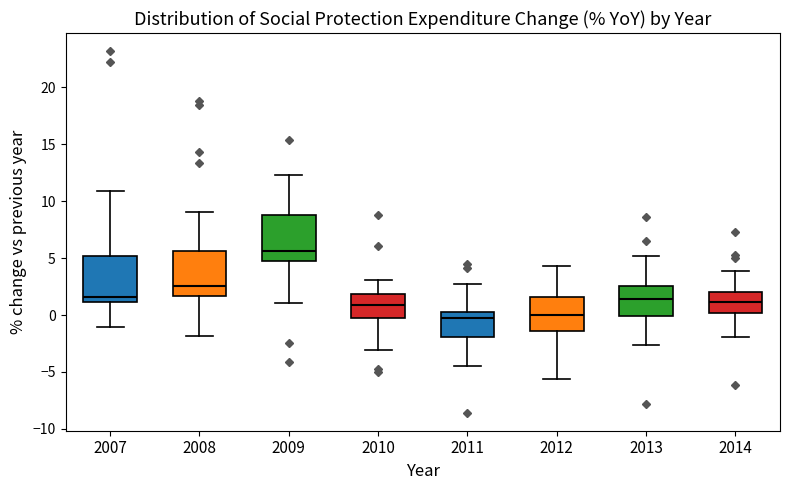

Where does the median line of the box at x = 2012 sit on the y-axis? The values are not printed on the chart, so give them approximately, as read against the axis.

0.0